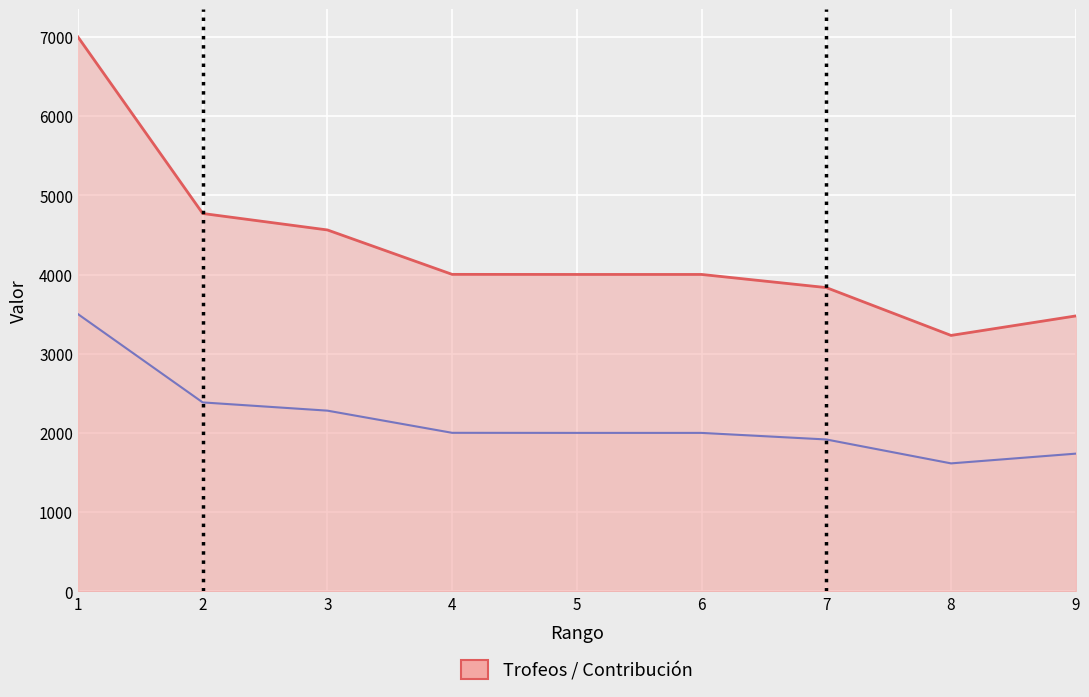

What is the maximum value for Contribución?

3500